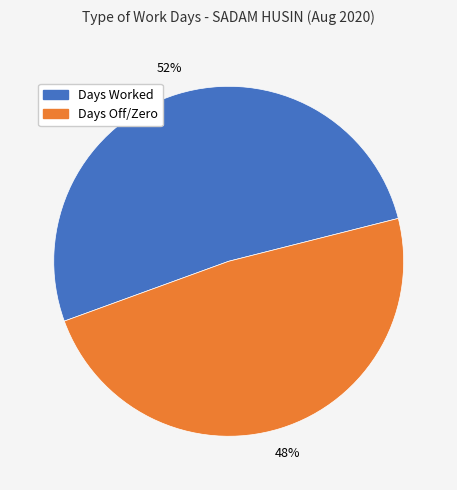

Is there a majority slice in this chart?

Yes